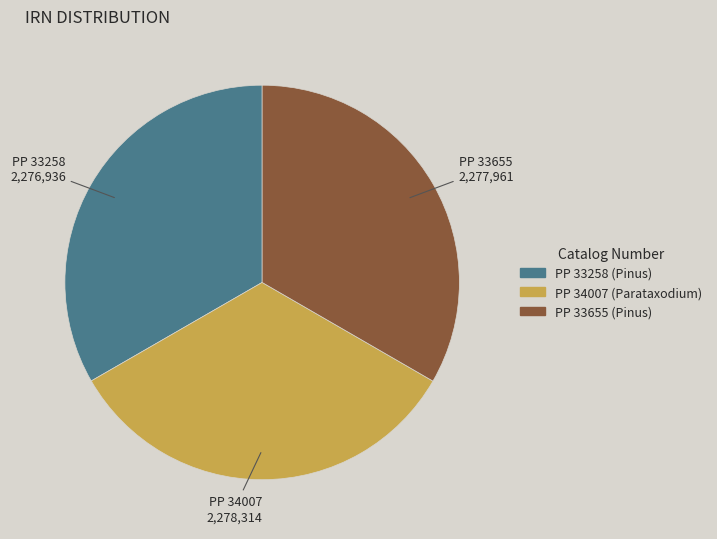

Approximately how many times larger is the value at PP 33258 (Pinus) compared to PP 34007 (Parataxodium)?

1.0